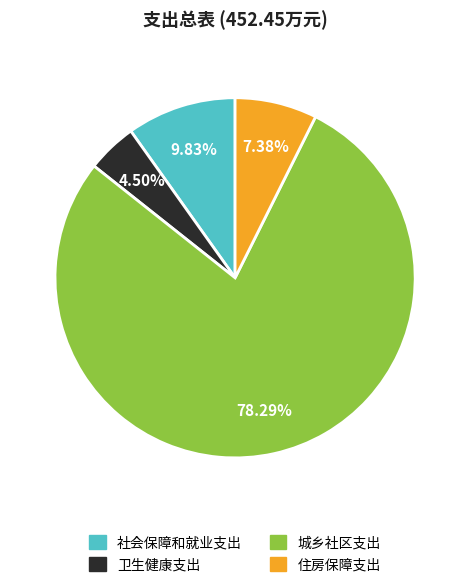

To the nearest percent, what portion does 住房保障支出 represent?

7%